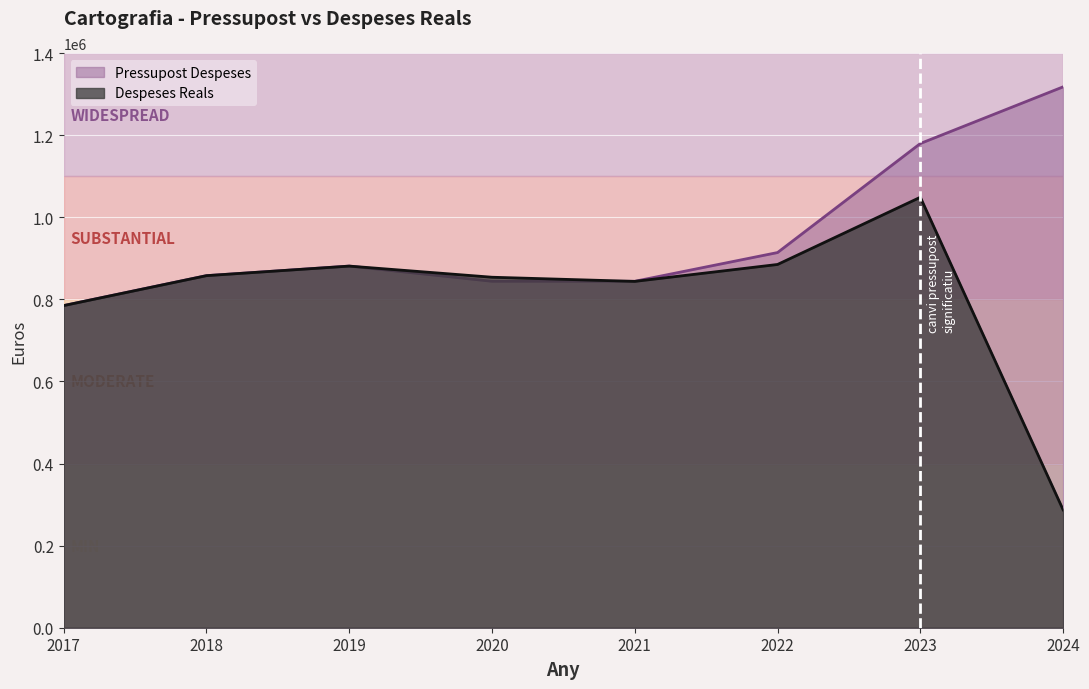

How many categories are shown in the chart?

8